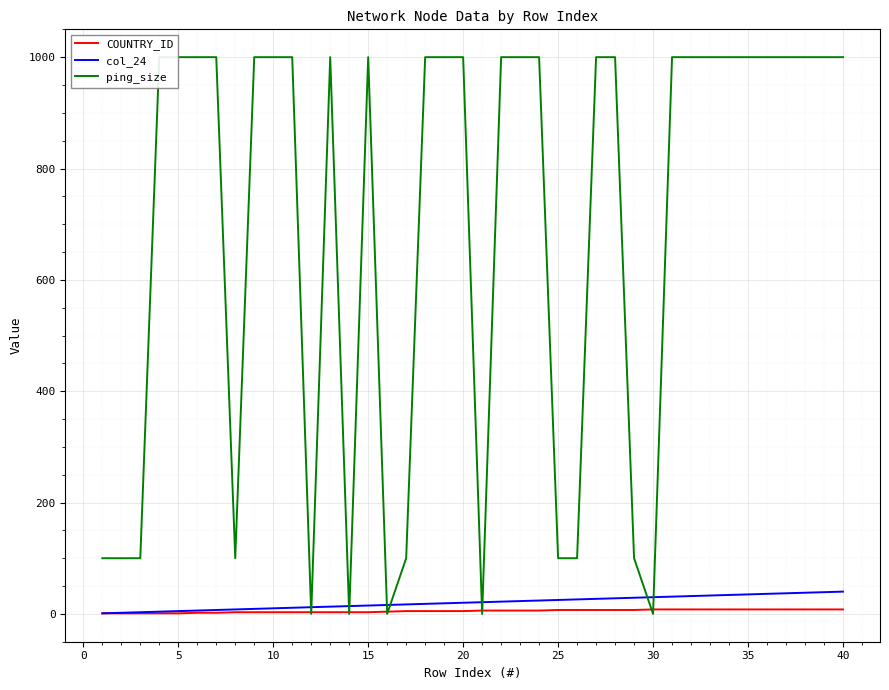

Is it true that COUNTRY_ID equals 7 at 25?

True